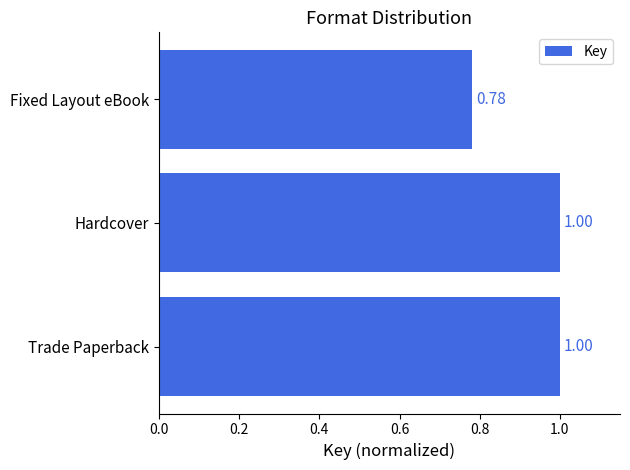

Which has a higher value, Fixed Layout eBook or Trade Paperback?

Trade Paperback